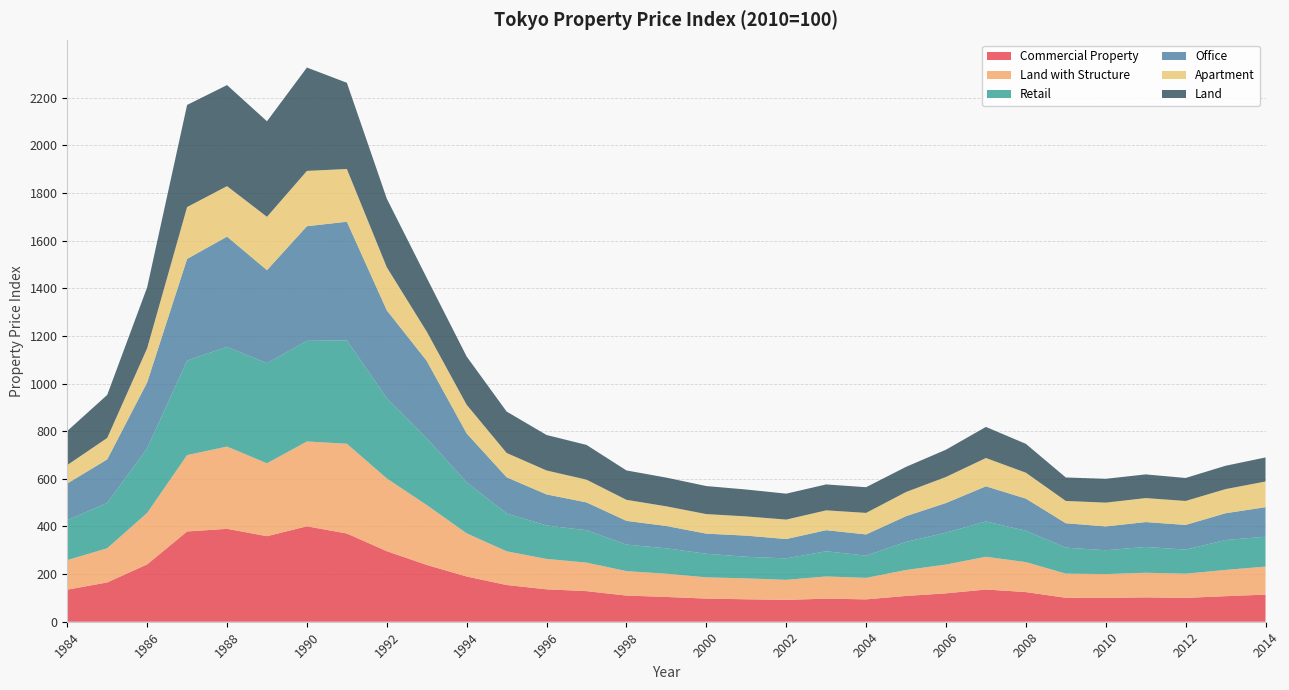

Reading left to right, transcribe all the data shown in this chart.

Commercial Property: 1984=134.7	1985=165.0	1986=240.7	1987=378.9	1988=390.0	1989=359.1	1990=400.6	1991=370.3	1992=296.1	1993=238.5	1994=189.8	1995=154.2	1996=136.1	1997=128.5	1998=109.9	1999=104.0	2000=97.2	2001=94.2	2002=91.5	2003=97.0	2004=93.9	2005=108.3	2006=119.2	2007=135.3	2008=124.5	2009=100.5	2010=100.0	2011=102.2	2012=100.1	2013=107.3	2014=113.8
Land with Structure: 1984=124.2	1985=143.5	1986=216.1	1987=320.8	1988=345.3	1989=306.1	1990=356.1	1991=376.9	1992=305.5	1993=251.4	1994=181.2	1995=141.5	1996=127.6	1997=119.7	1998=102.7	1999=97.5	2000=89.1	2001=87.9	2002=84.3	2003=93.0	2004=90.2	2005=108.9	2006=121.0	2007=137.5	2008=125.9	2009=101.4	2010=100.0	2011=103.5	2012=101.5	2013=110.3	2014=117.7
Retail: 1984=167.3	1985=190.2	1986=271.2	1987=396.8	1988=418.6	1989=420.1	1990=422.4	1991=434.1	1992=336.9	1993=280.4	1994=214.0	1995=158.9	1996=140.5	1997=135.8	1998=111.3	1999=106.7	2000=99.0	2001=90.7	2002=90.0	2003=105.8	2004=93.3	2005=118.0	2006=133.8	2007=148.2	2008=131.7	2009=109.2	2010=100.0	2011=108.2	2012=101.2	2013=125.4	2014=125.4
Office: 1984=154.1	1985=182.8	1986=276.7	1987=426.6	1988=462.7	1989=390.6	1990=481.2	1991=497.9	1992=368.8	1993=324.8	1994=205.2	1995=151.8	1996=130.3	1997=117.0	1998=99.6	1999=93.6	2000=84.5	2001=88.7	2002=81.3	2003=88.5	2004=89.0	2005=107.9	2006=124.4	2007=147.5	2008=134.8	2009=102.3	2010=100.0	2011=104.5	2012=103.7	2013=112.4	2014=124.0
Apartment: 1984=77.5	1985=90.1	1986=143.4	1987=217.7	1988=212.0	1989=223.9	1990=232.3	1991=221.4	1992=180.8	1993=122.9	1994=120.4	1995=102.2	1996=100.5	1997=95.4	1998=88.3	1999=82.5	2000=82.0	2001=80.8	2002=81.6	2003=83.3	2004=90.4	2005=101.5	2006=109.3	2007=118.9	2008=108.8	2009=93.6	2010=100.0	2011=100.6	2012=100.5	2013=101.4	2014=107.8
Land: 1984=143.0	1985=180.7	1986=255.8	1987=428.7	1988=424.2	1989=401.1	1990=433.8	1991=362.0	1992=287.9	1993=225.6	1994=202.4	1995=173.7	1996=148.9	1997=145.9	1998=123.3	1999=120.5	2000=117.7	2001=112.8	2002=108.9	2003=108.8	2004=107.8	2005=105.6	2006=114.4	2007=130.5	2008=121.1	2009=98.5	2010=100.0	2011=99.5	2012=96.5	2013=97.9	2014=101.0